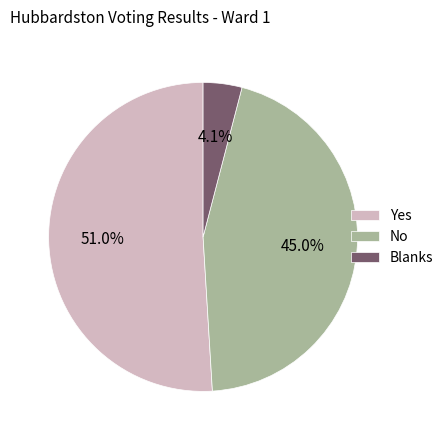

Is there a majority slice in this chart?

Yes